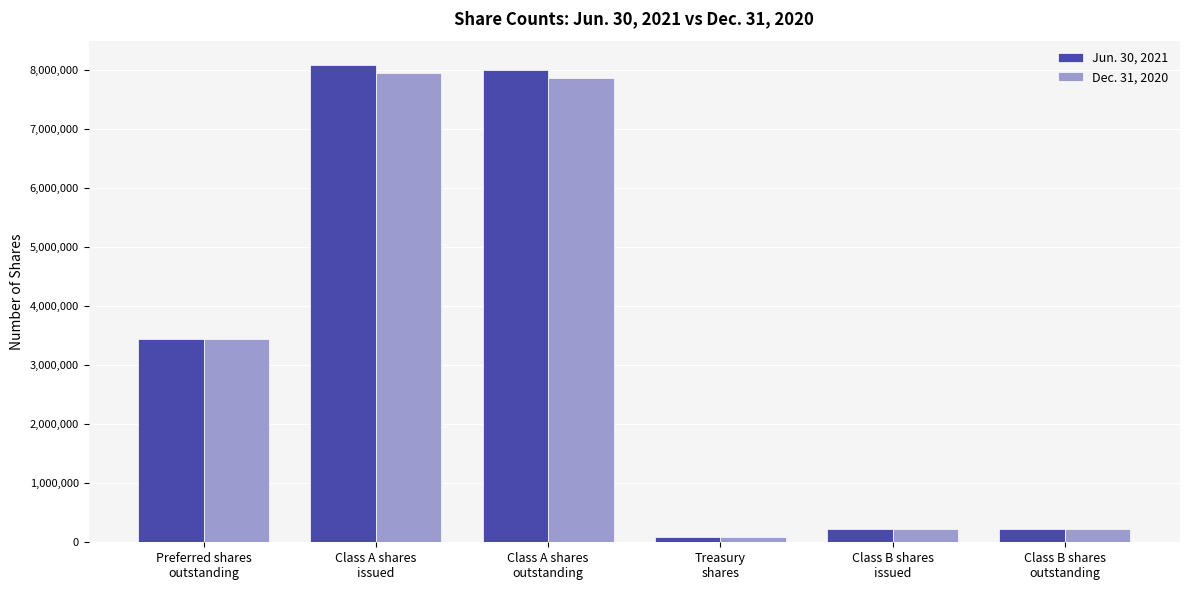

Reading left to right, extract all data points from this chart.

Jun. 30, 2021: 3440690	8093778	8008208	85570	220250	220250
Dec. 31, 2020: 3440690	7953729	7868159	85570	220250	220250